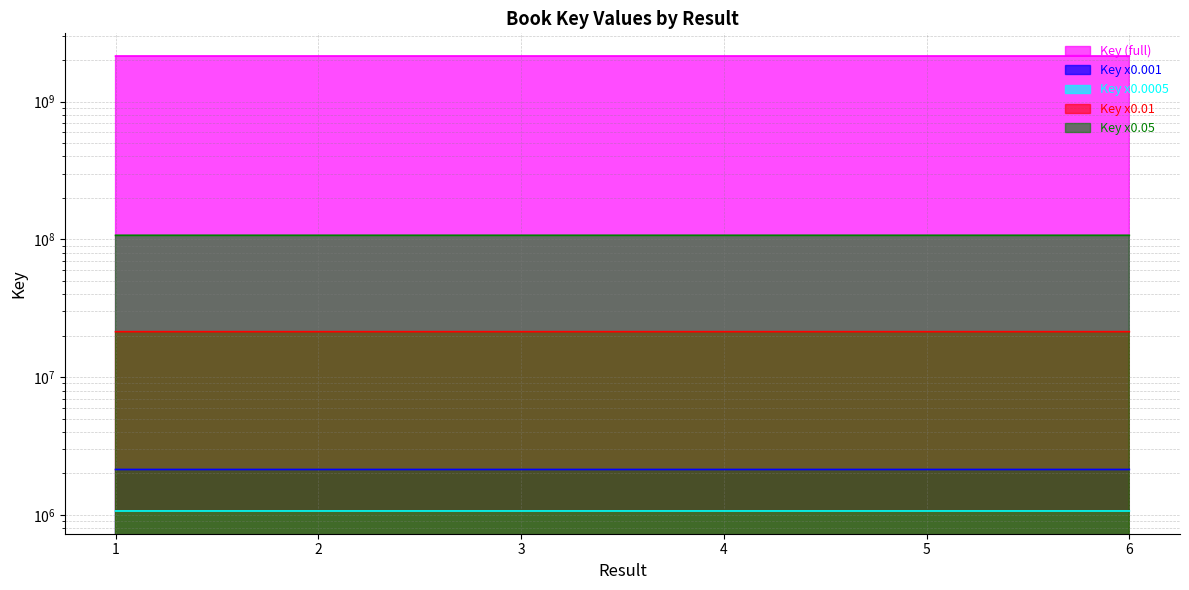

What is the sum of the values at 3 and 2?

4275377015